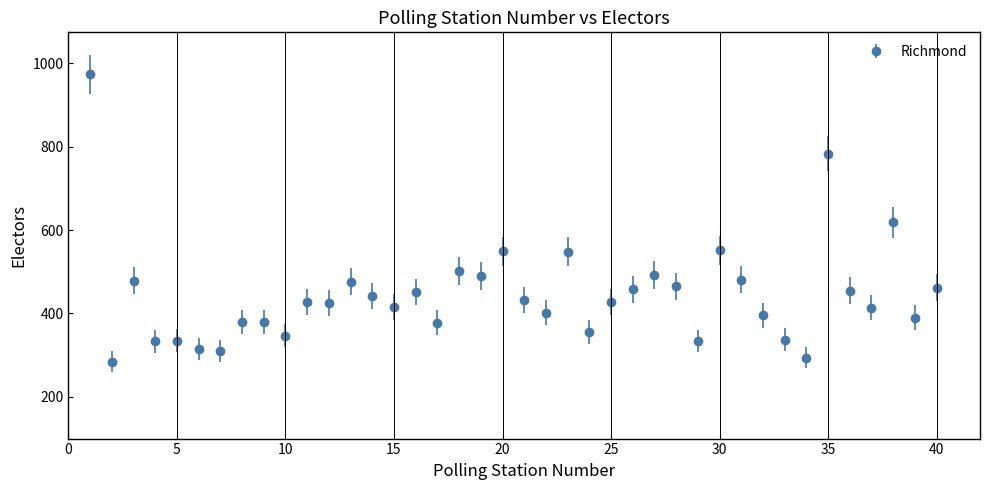

What is the maximum value shown in the chart?

974